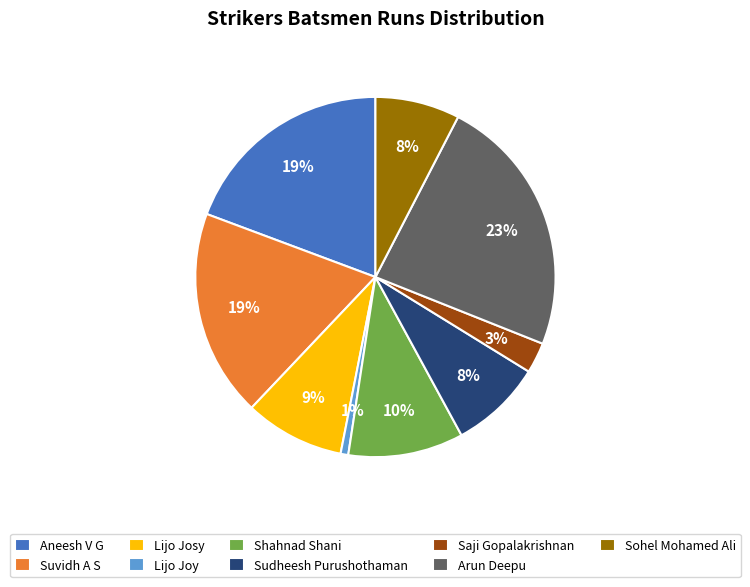

How many slices are in this pie chart?

9